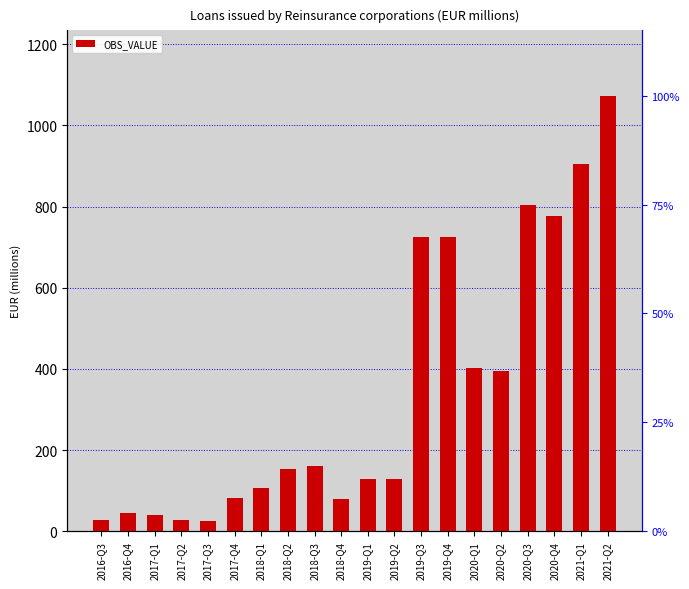

How many data points are less than 153?

10